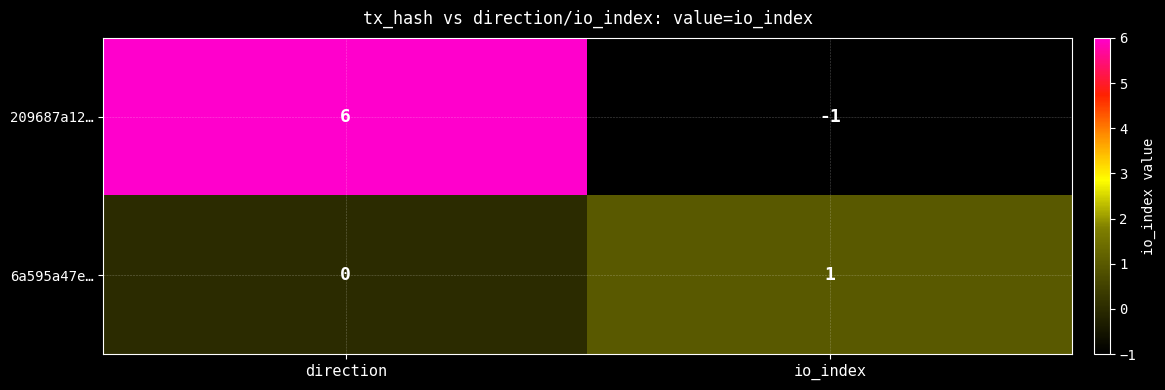

The value of 209687a12… at io_index is -1. True or false?

True